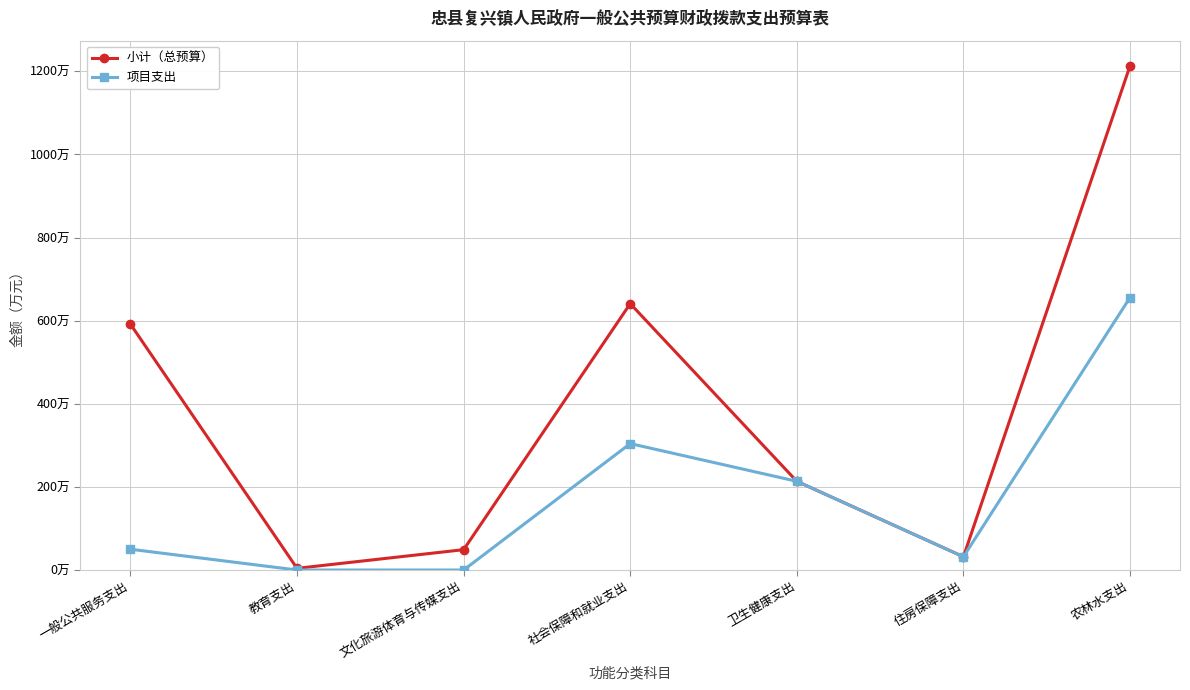

Reading left to right, extract all data points from this chart.

小计（总预算）: 591.6	4.1	49.0	641.0	213.5	31.9	1213.2
项目支出: 50.0	0.0	0.0	304.2	213.5	31.9	655.7